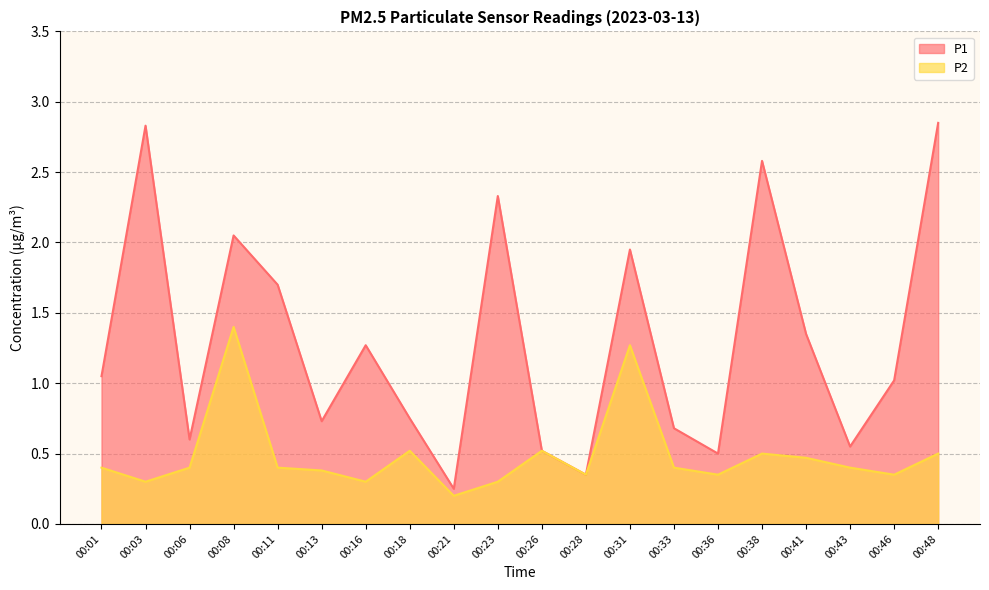

How many lines are shown in the chart?

2